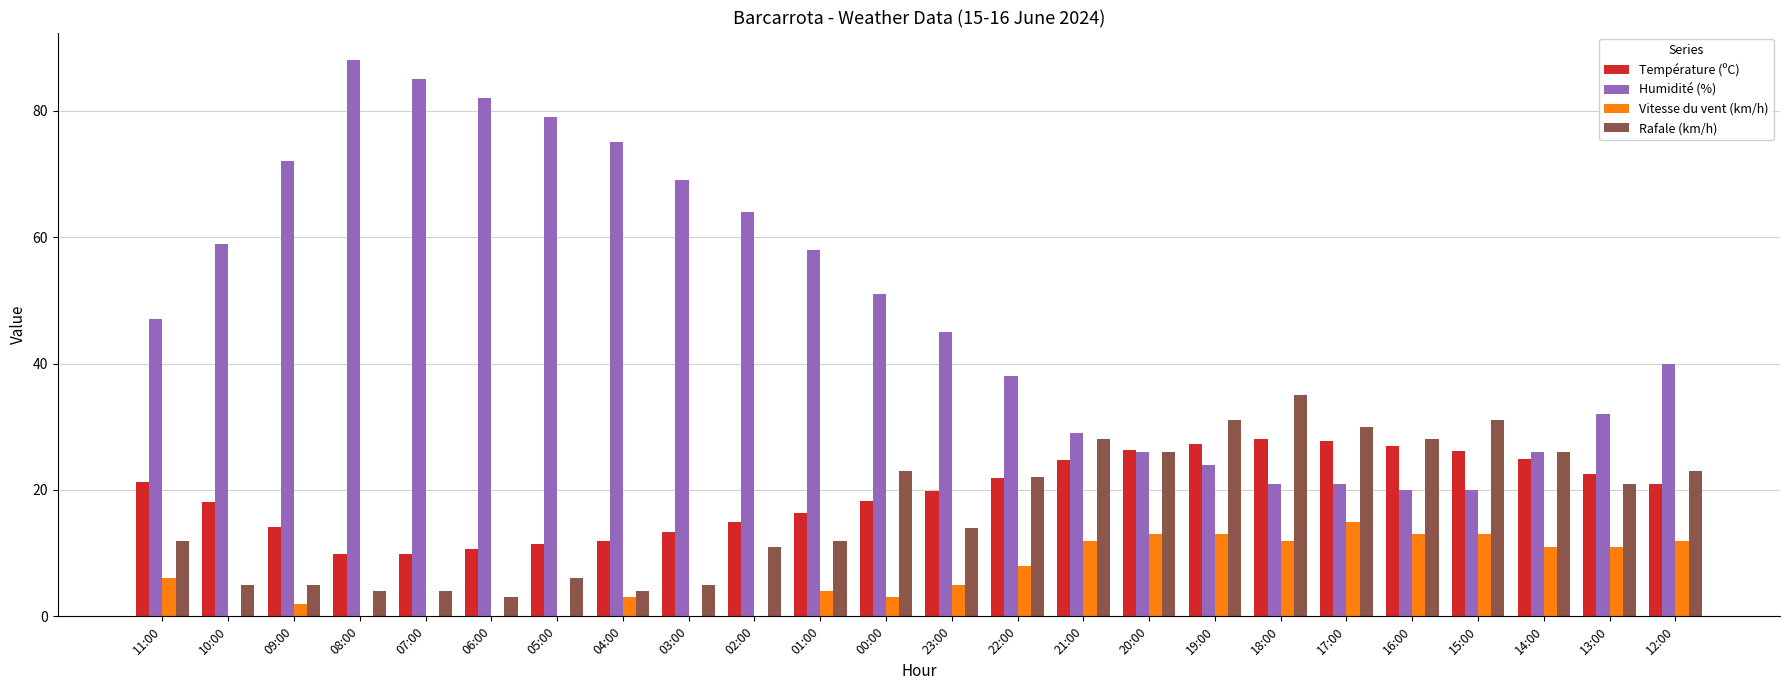

Which series changed the most between 01:00 and 19:00?

Humidité (%)